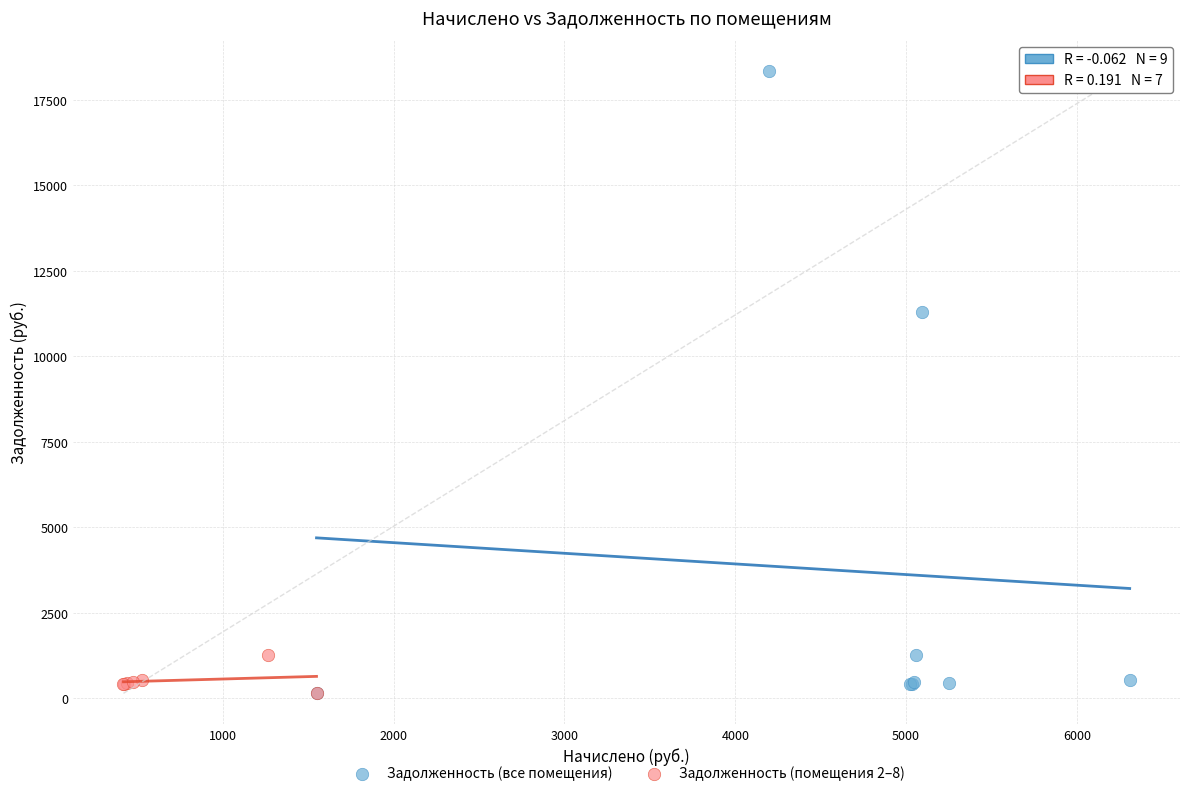

Which series has the widest spread of Y values?

Задолженность (все помещения)